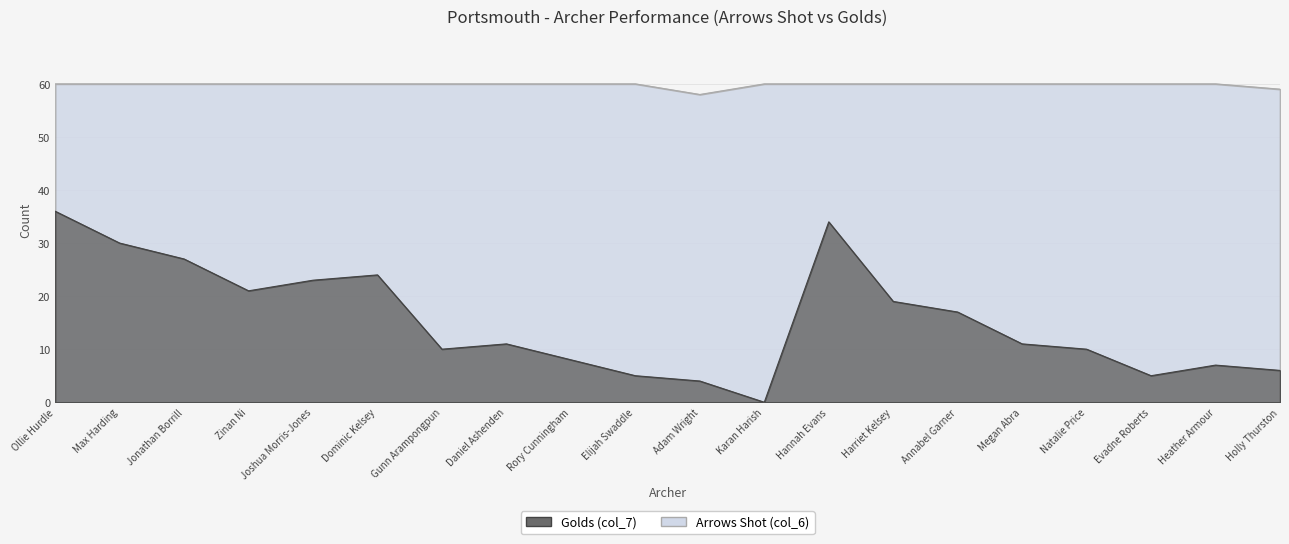

What value does the Golds (col_7) series have at Joshua Morris-Jones, to the nearest 5?

25